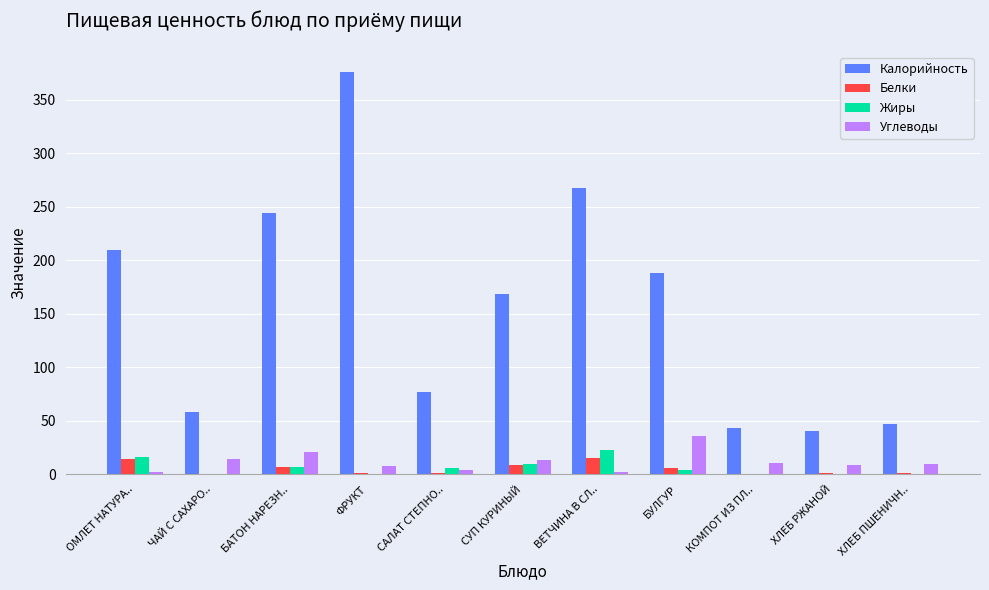

Which series changed the most between ОМЛЕТ НАТУРА.. and ХЛЕБ РЖАНОЙ?

Калорийность